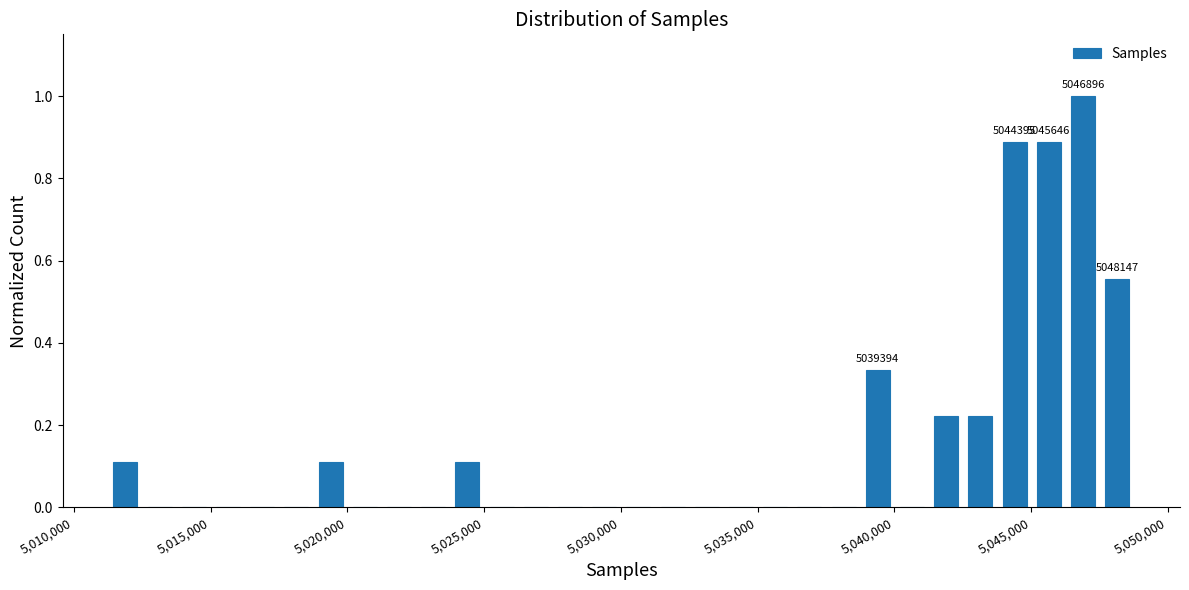

Around what value on the x-axis is the tallest bar? Give the approximate position of its centre, as read against the axis.

5047000